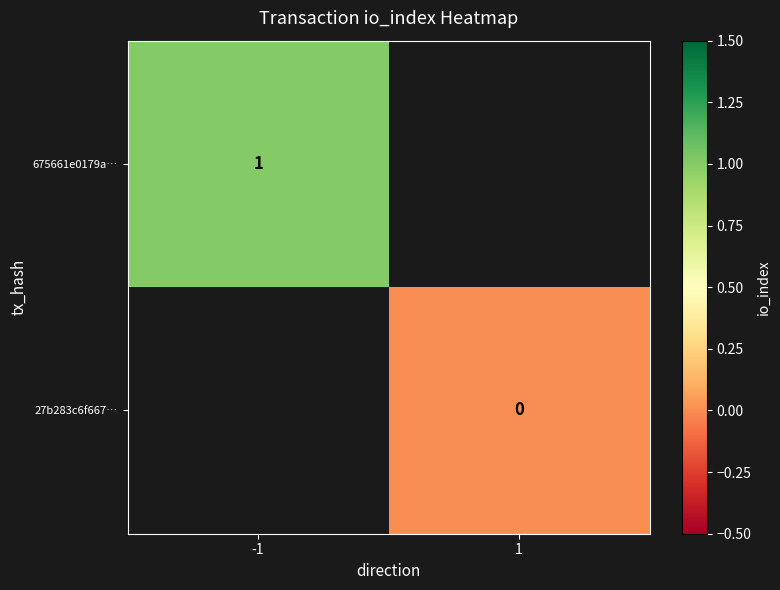

At which label does 27b283c6f667… reach its minimum?

-1